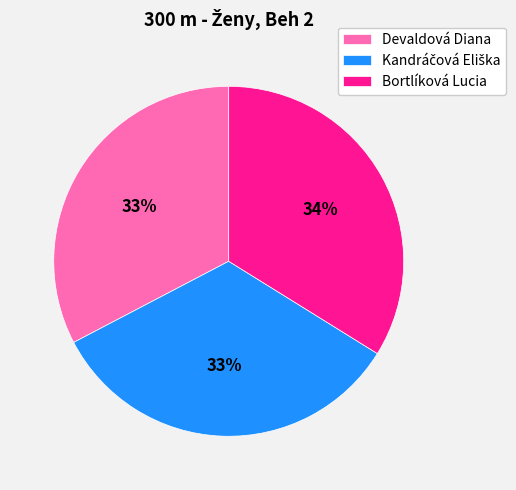

What percentage is the Devaldová Diana slice, to the nearest percent?

33%